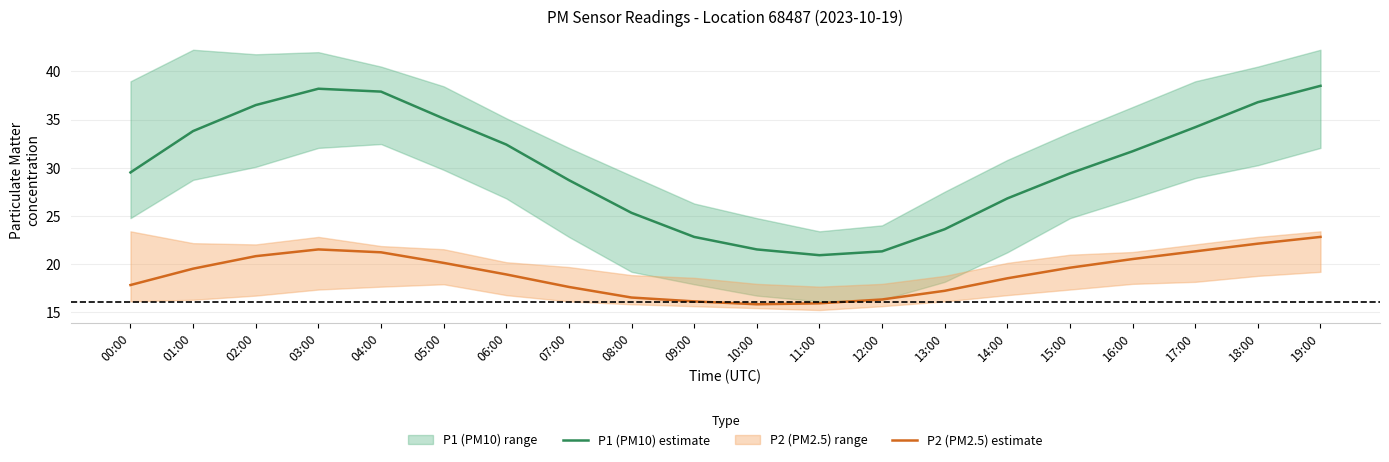

What is the label of the 3rd point from the left?

02:00